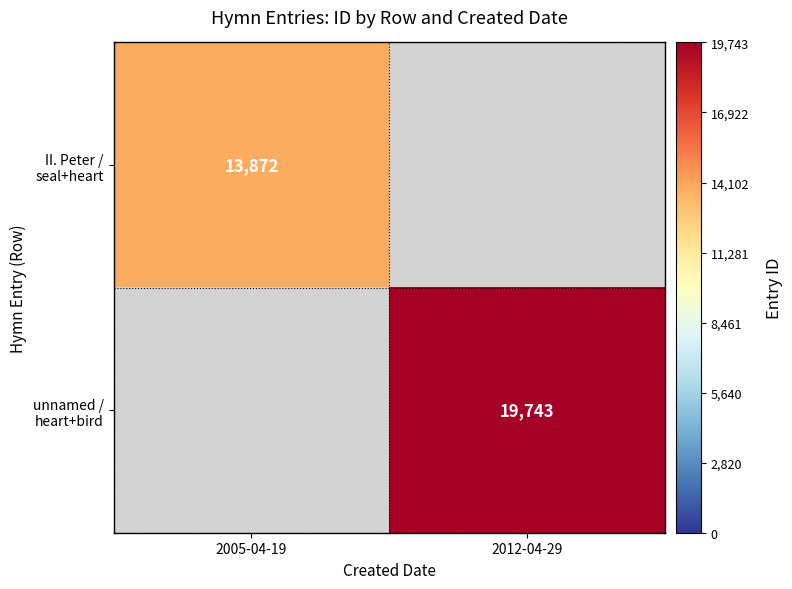

The value of unnamed / heart+bird at 2012-04-29 is 19743. True or false?

True